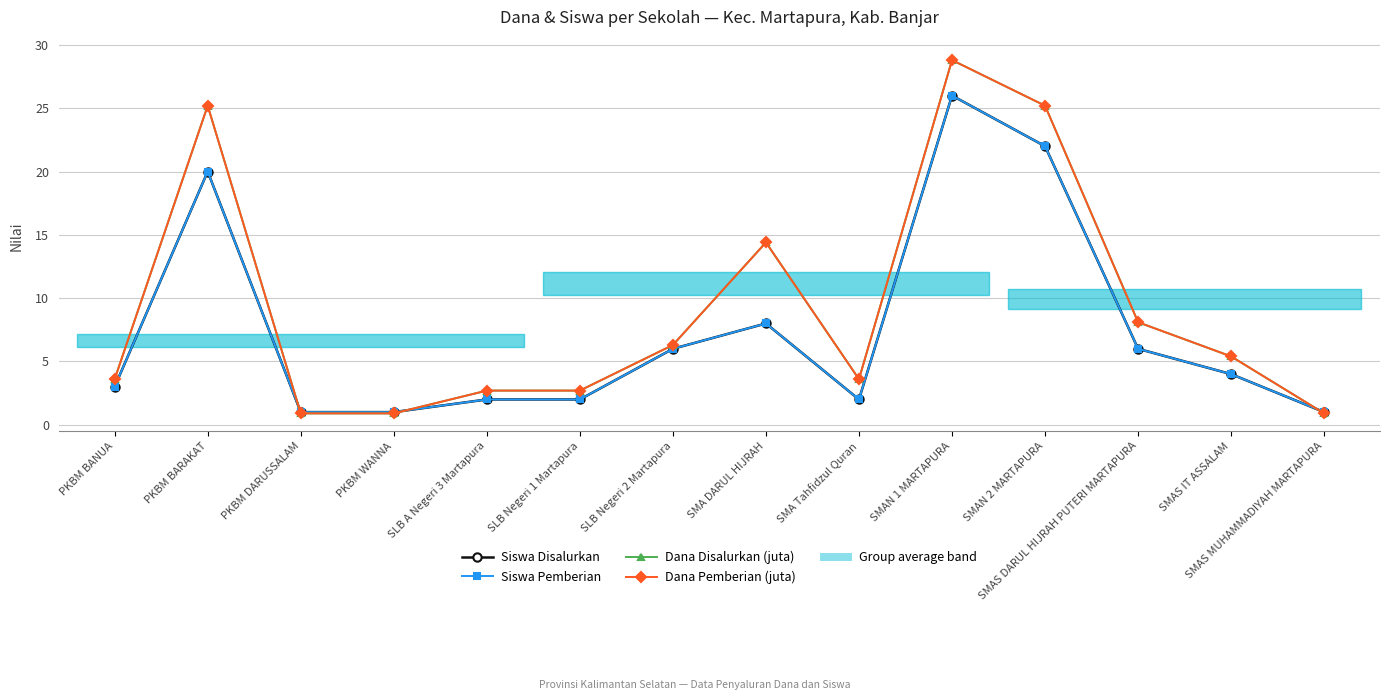

Which series has the largest range (max minus min)?

Dana Disalurkan (juta)